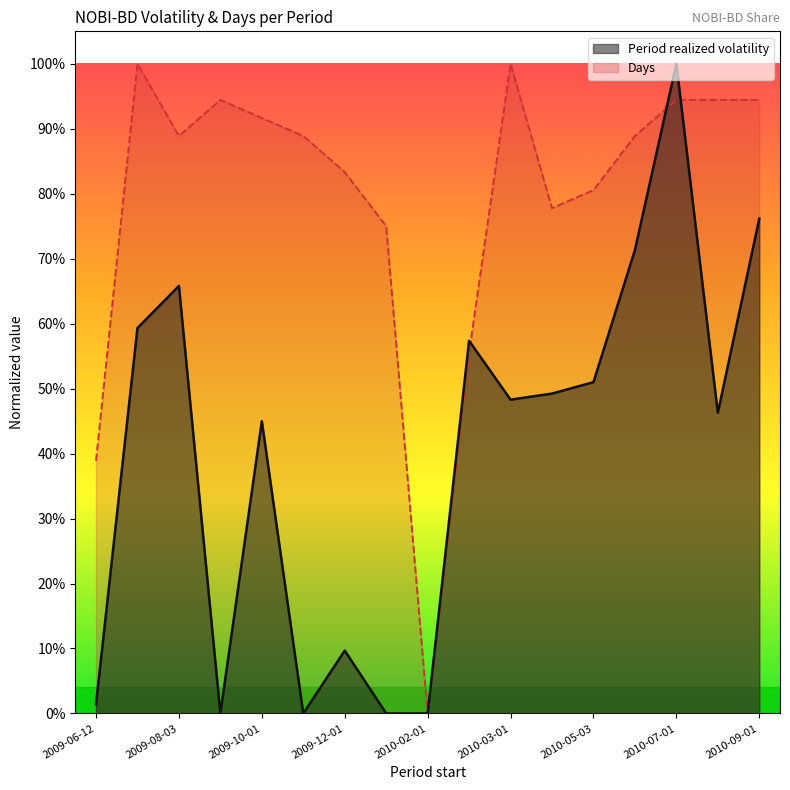

How many lines are shown in the chart?

2